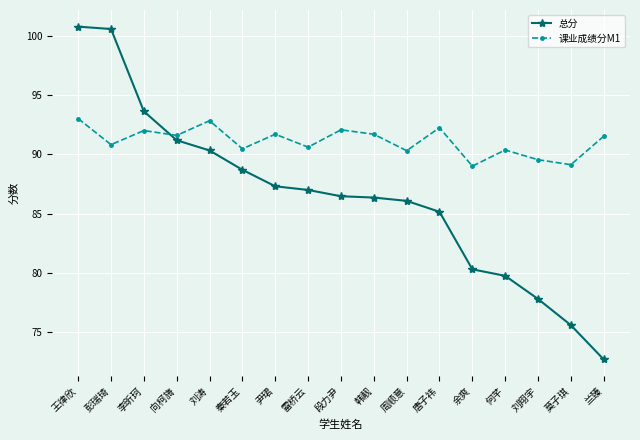

Which category has the lowest value across all series?

兰臻